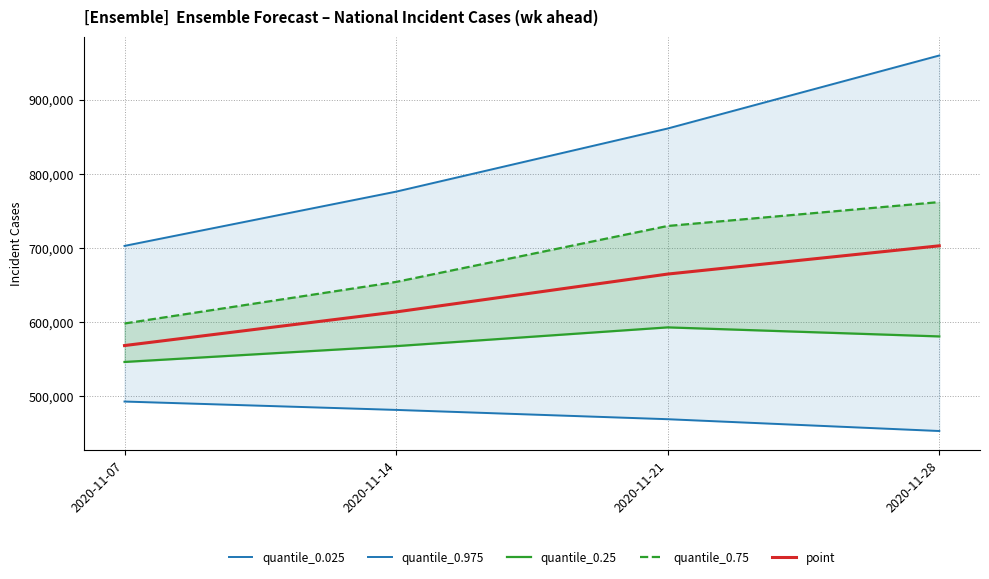

True or false: quantile_0.25 and quantile_0.975 intersect in this chart.

False